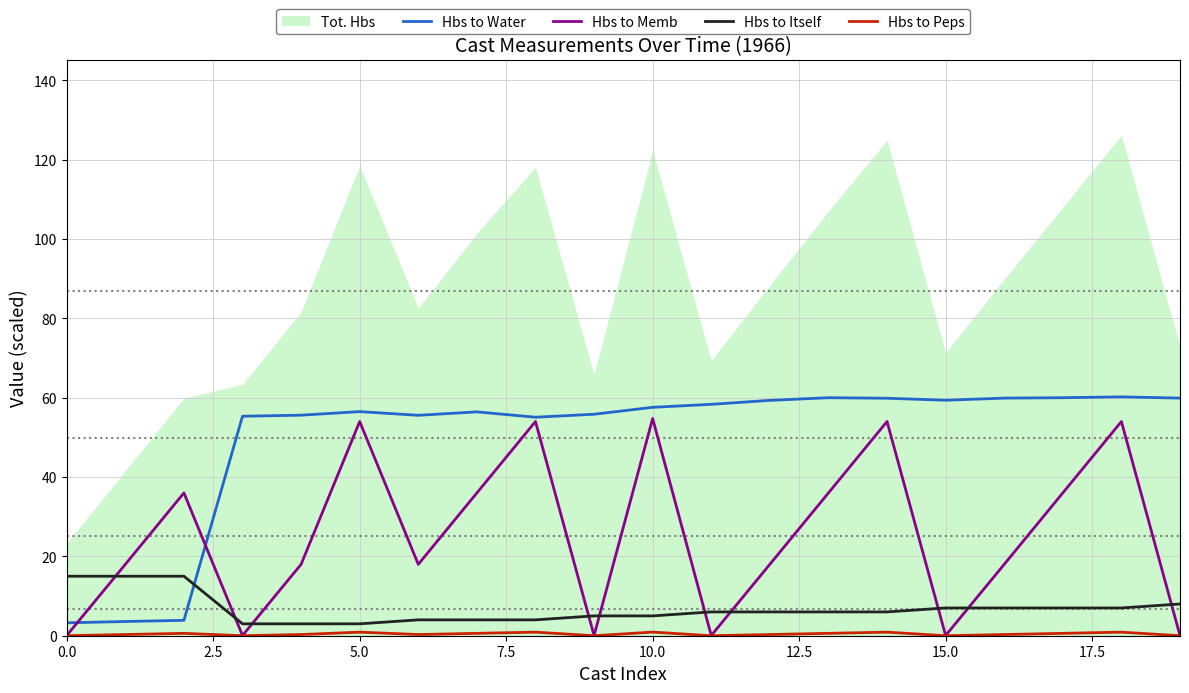

The value of Hbs to Memb at 10.0 is 54.8. True or false?

True